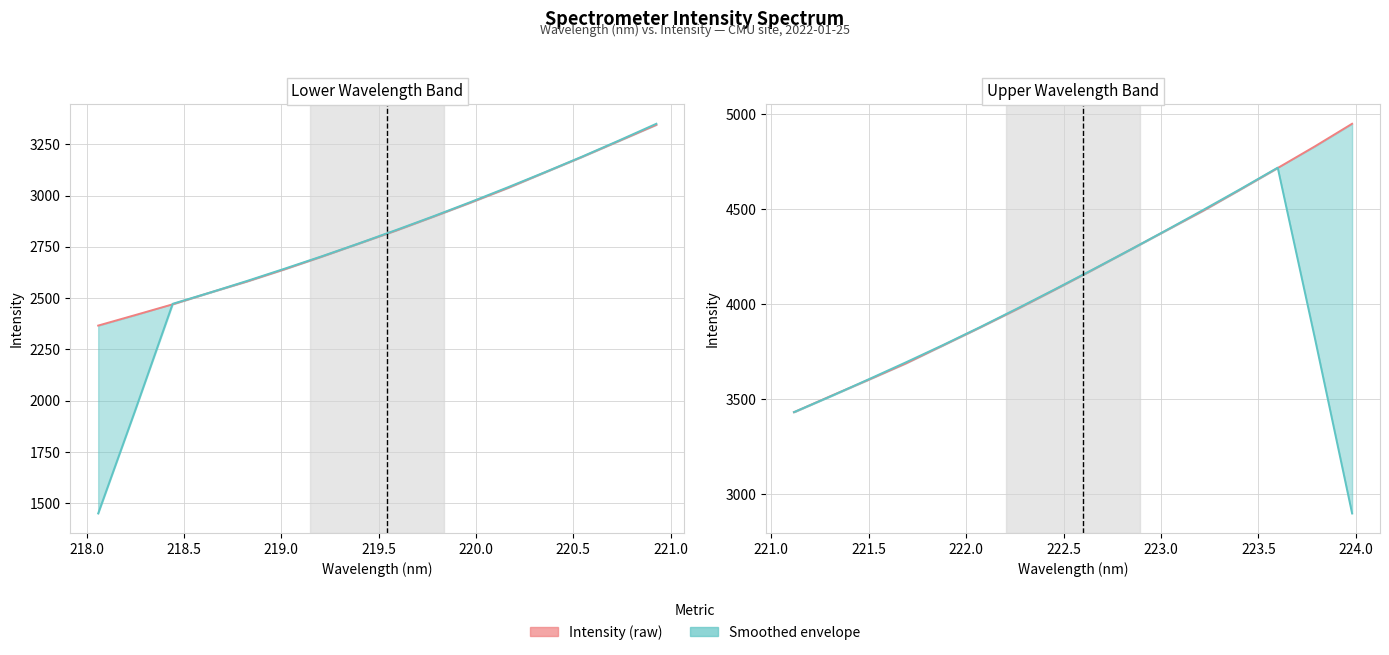

The value at 218.0 is 1384.6. True or false?

False